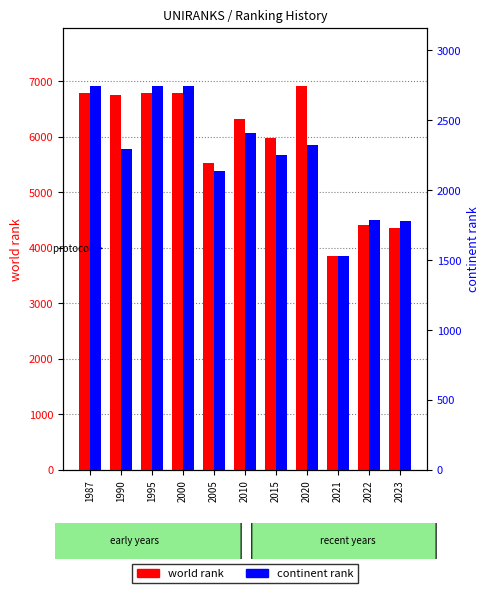

Reading left to right, transcribe all the data shown in this chart.

world rank: 1987=6787	1990=6749	1995=6787	2000=6790	2005=5535	2010=6327	2015=5978	2020=6923	2021=3845	2022=4420	2023=4349
continent rank: 1987=2747	1990=2291	1995=2747	2000=2748	2005=2134	2010=2410	2015=2254	2020=2324	2021=1530	2022=1790	2023=1778